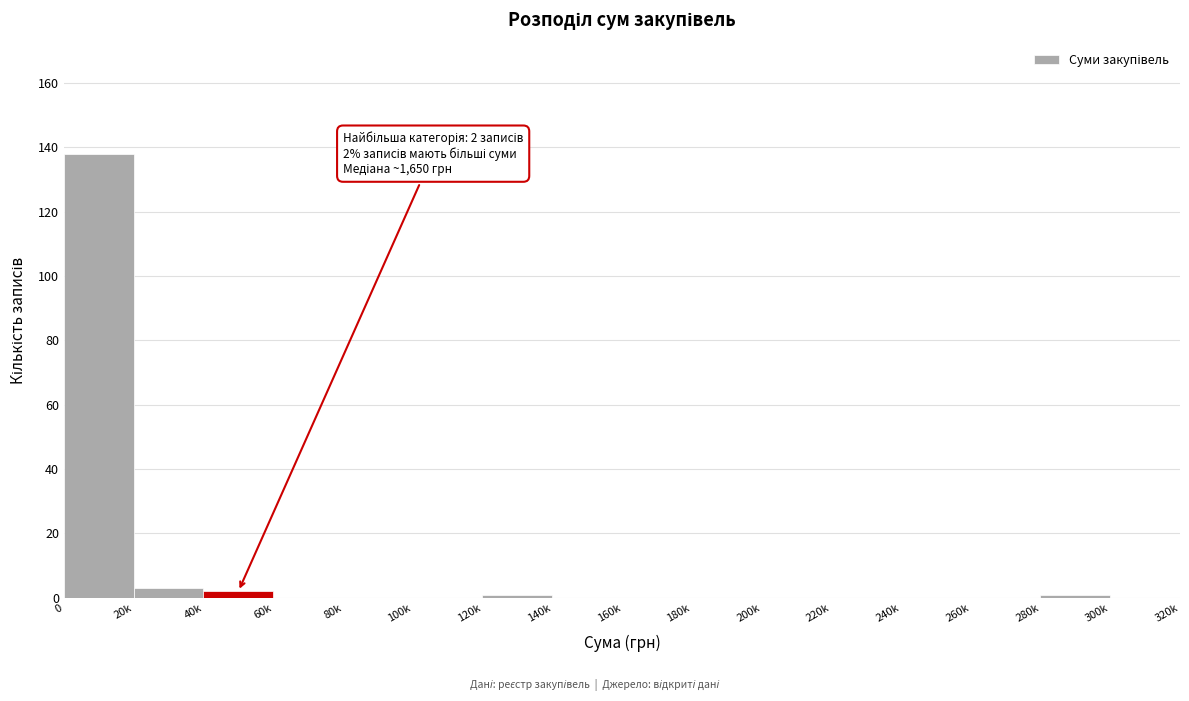

Reading left to right, list all the values displayed in this chart.

0=138	20k=3	40k=2	60k=0	80k=0	100k=0	120k=1	140k=0	160k=0	180k=0	200k=0	220k=0	240k=0	260k=0	280k=1	300k=0